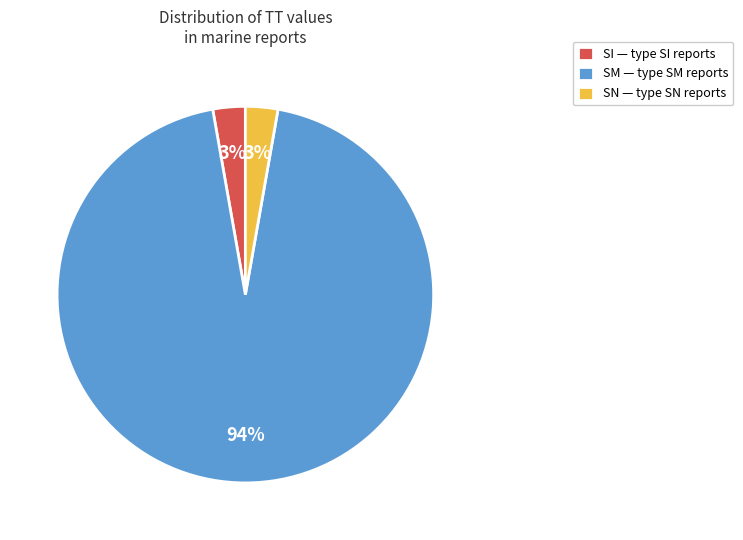

Does any single category account for the majority?

Yes